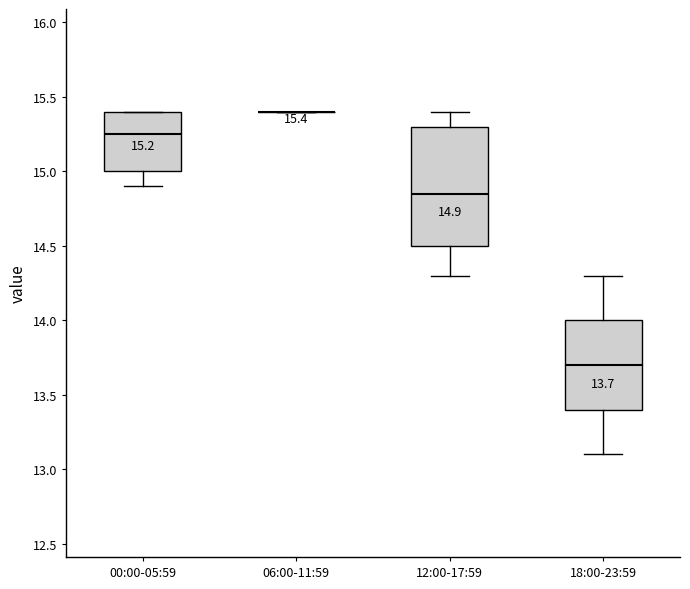

Which box is the tallest, from its lower edge to its upper edge?

12:00-17:59